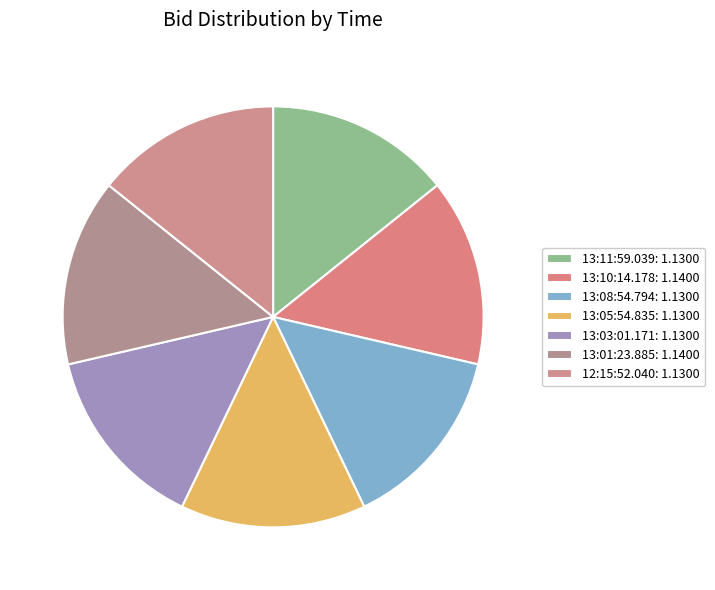

How many slices are in this pie chart?

7